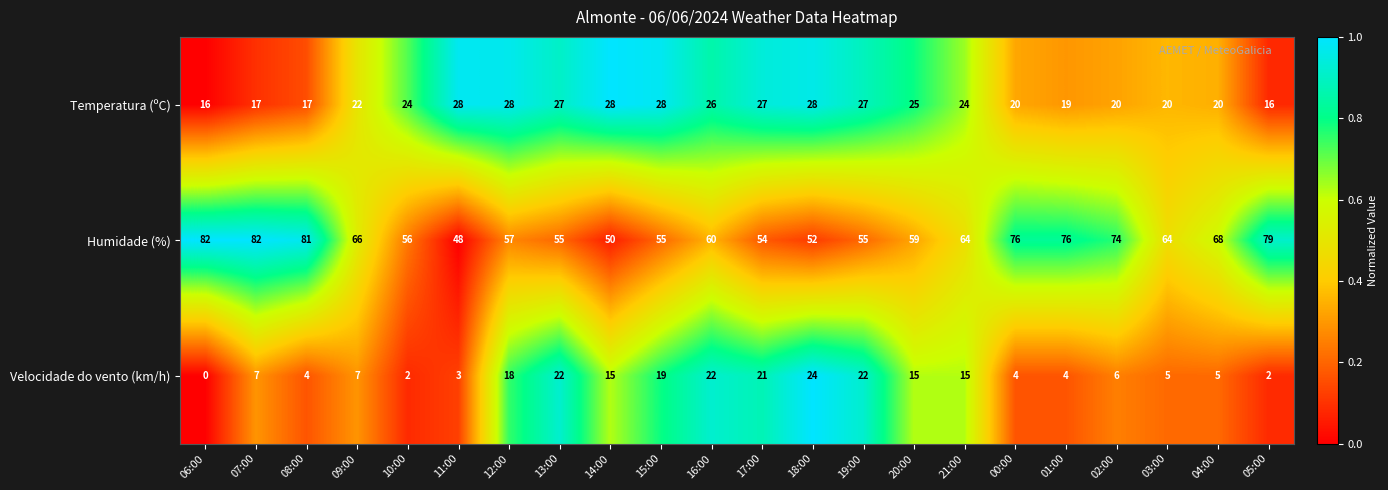

What is the difference between the maximum and second lowest values in the Velocidade do vento (km/h) series?

22